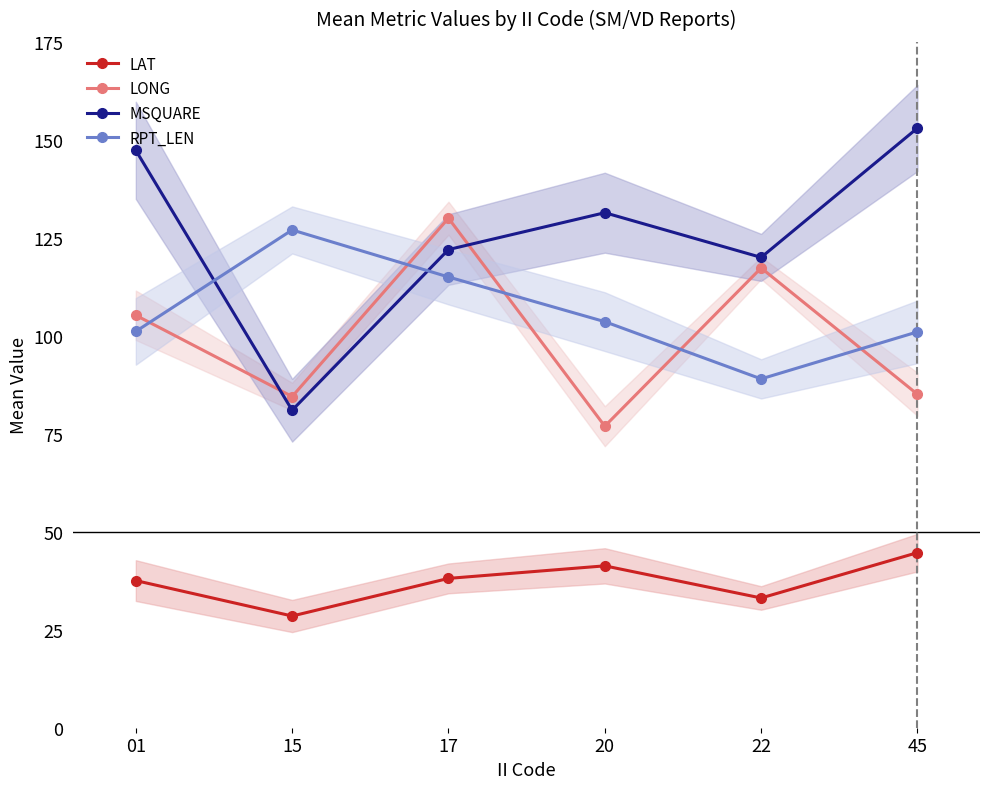

List the series in order of their peak value, highest first.

MSQUARE, LONG, RPT_LEN, LAT